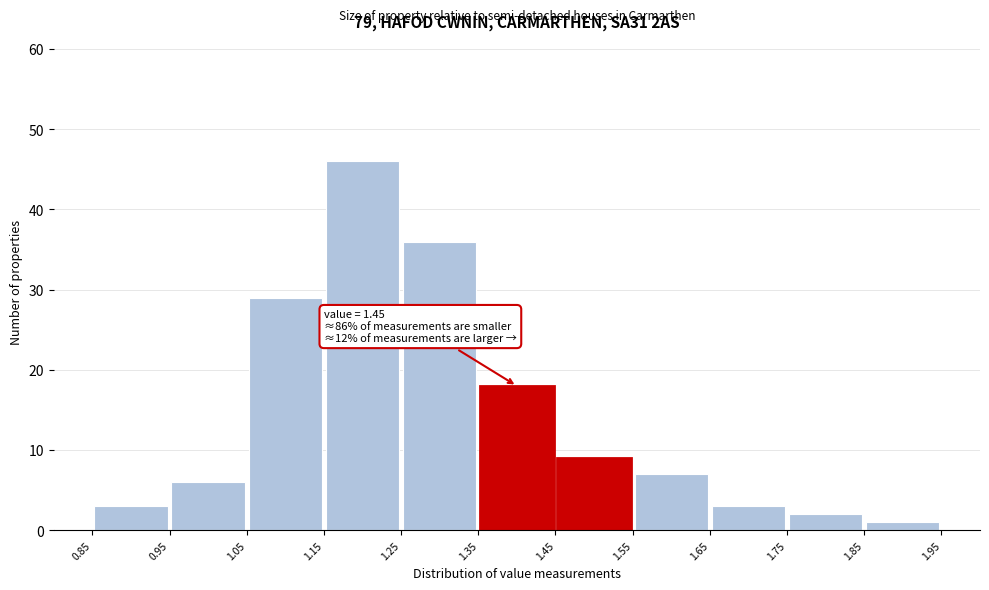

Over which range of the x-axis is the bar tallest?

1.15 to 1.25